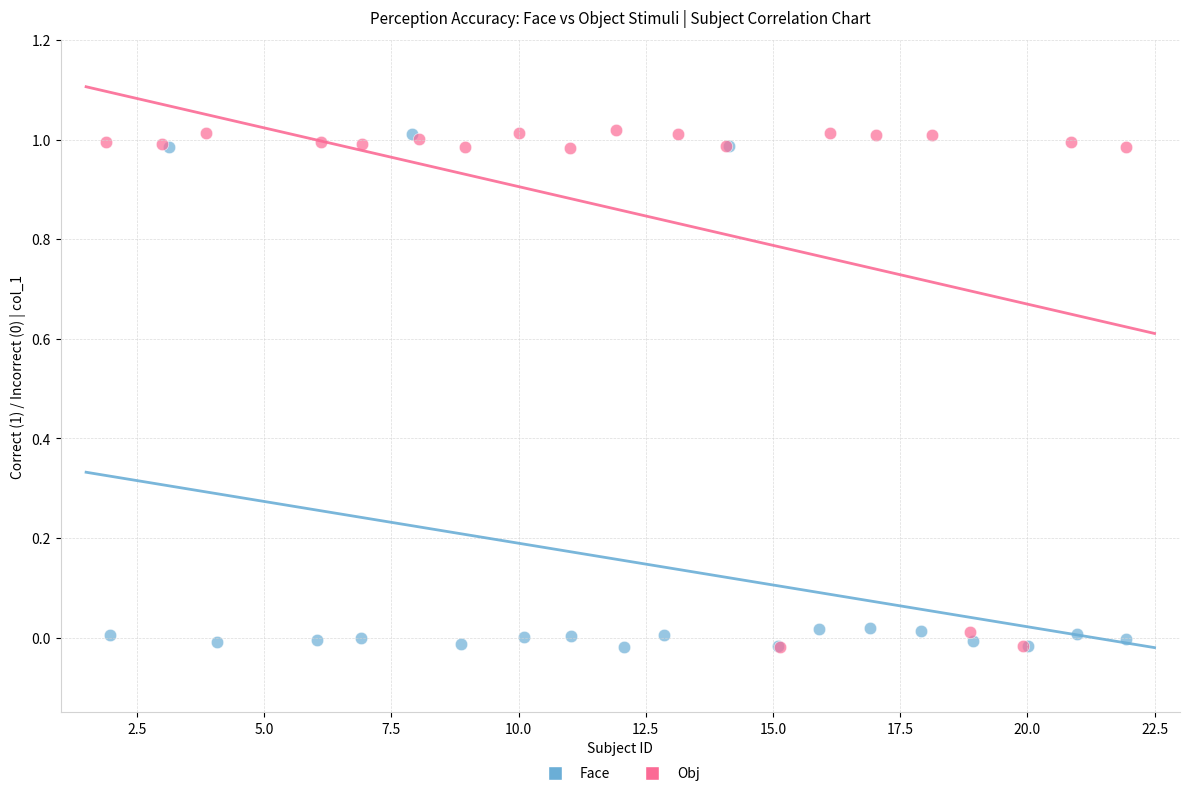

Which series has the widest spread of Y values?

Obj